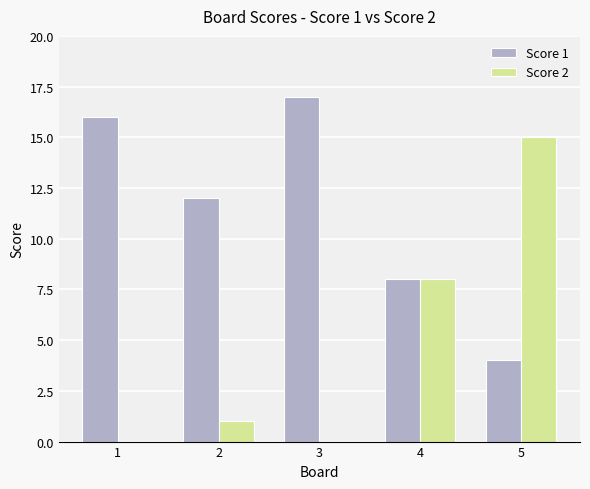

Is it true that Score 2 equals 14 at 4?

False